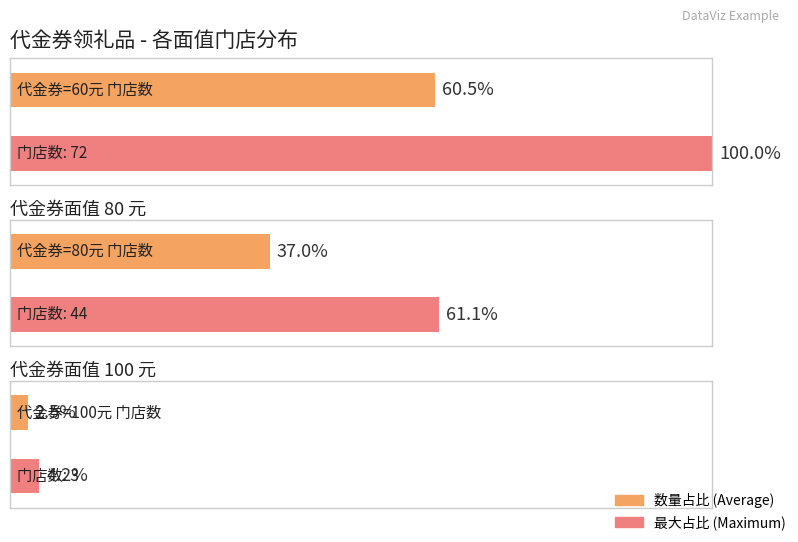

What is the maximum value shown in the chart?

72